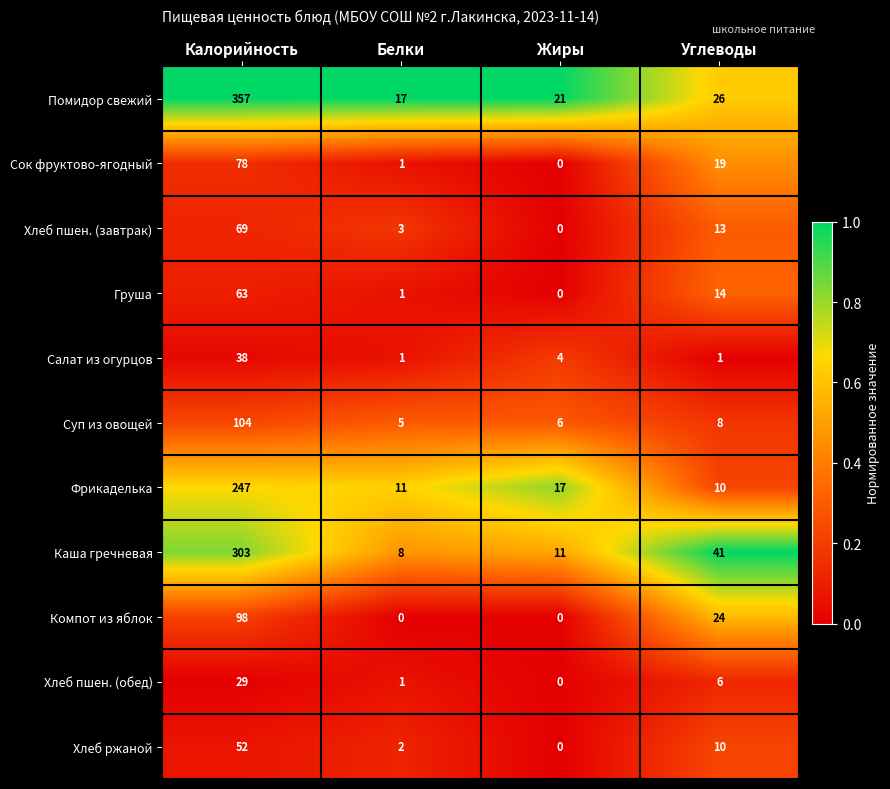

Which series has the widest spread of values?

Помидор свежий